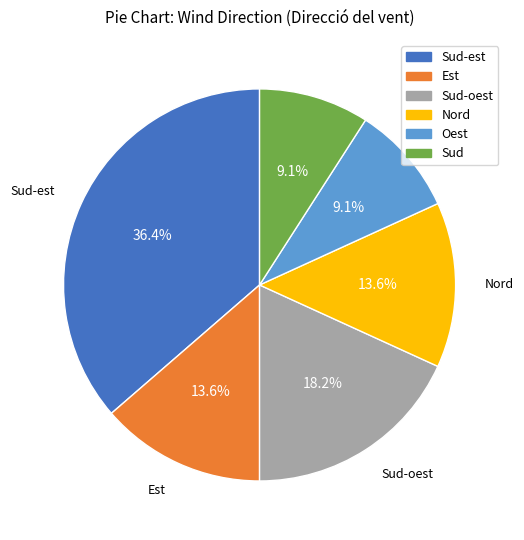

What is the total percentage of Oest and Sud-est?

45.5%